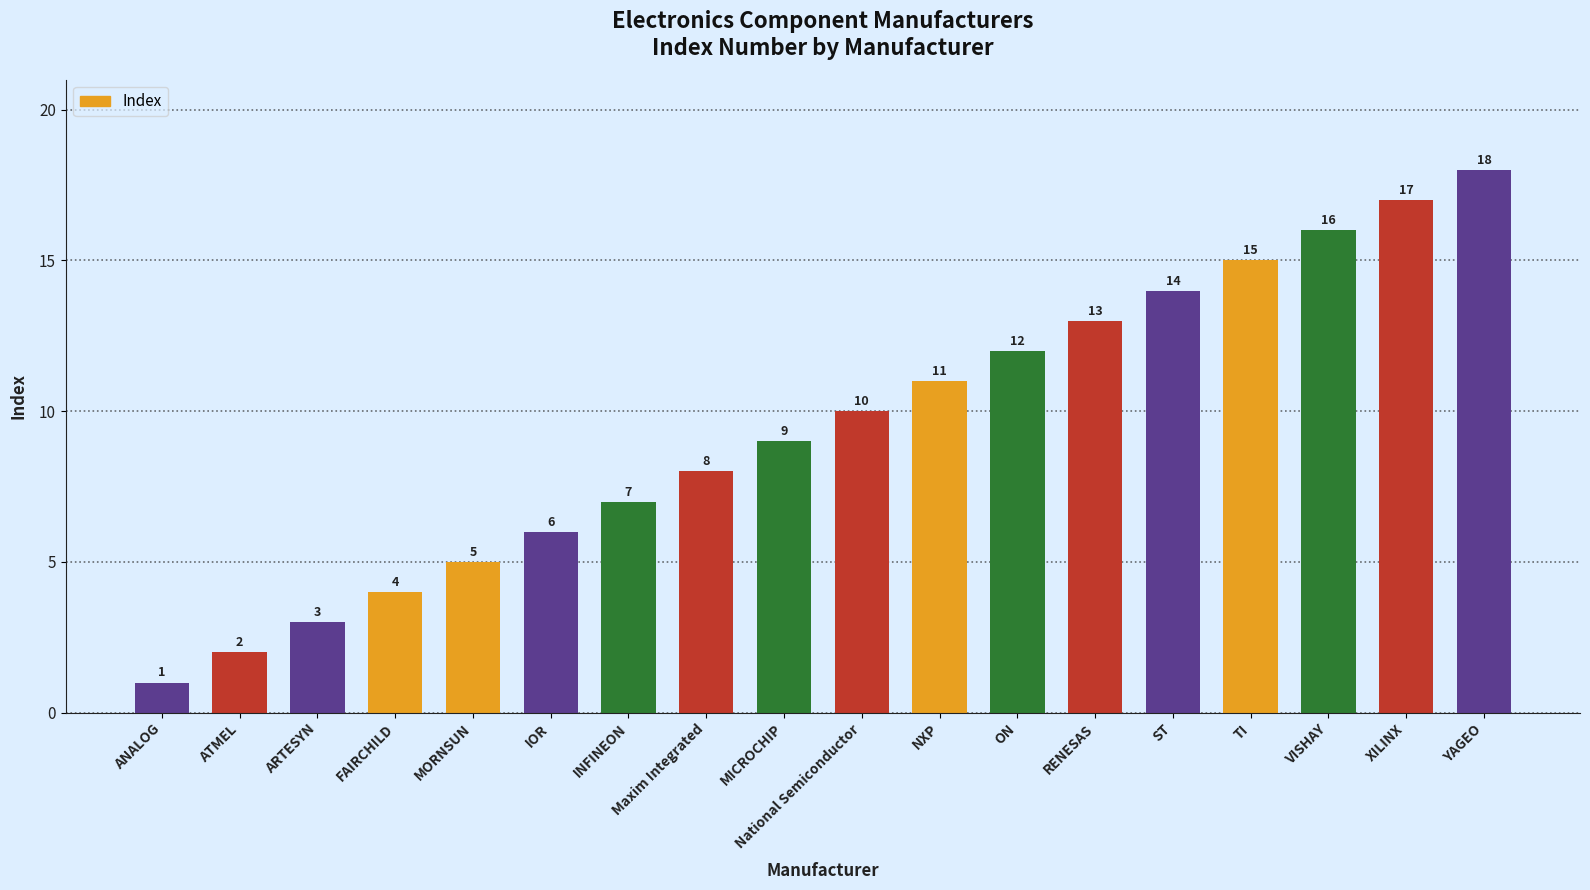

Does the chart contain any negative values?

No